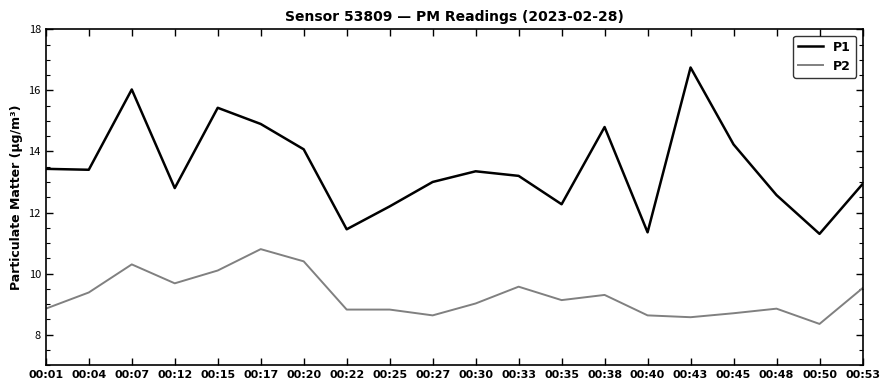

How many lines are shown in the chart?

2